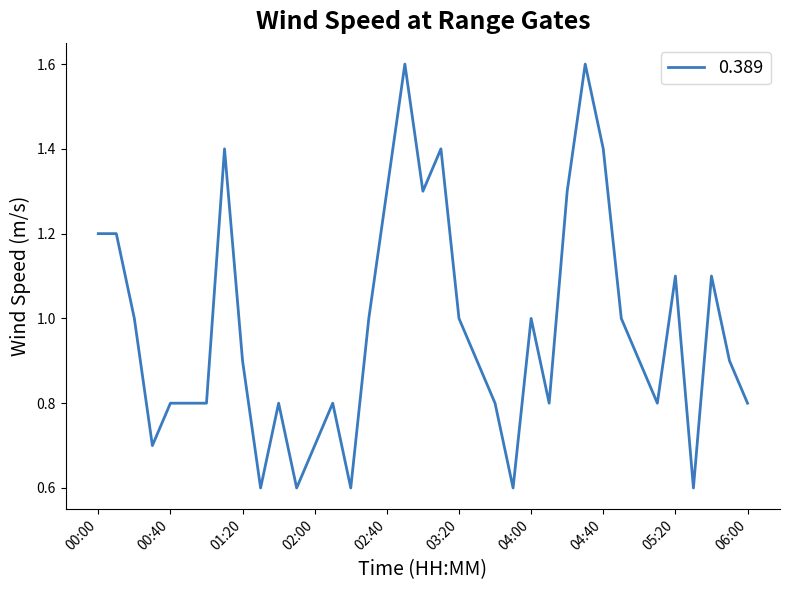

What is the smallest value displayed?

0.6